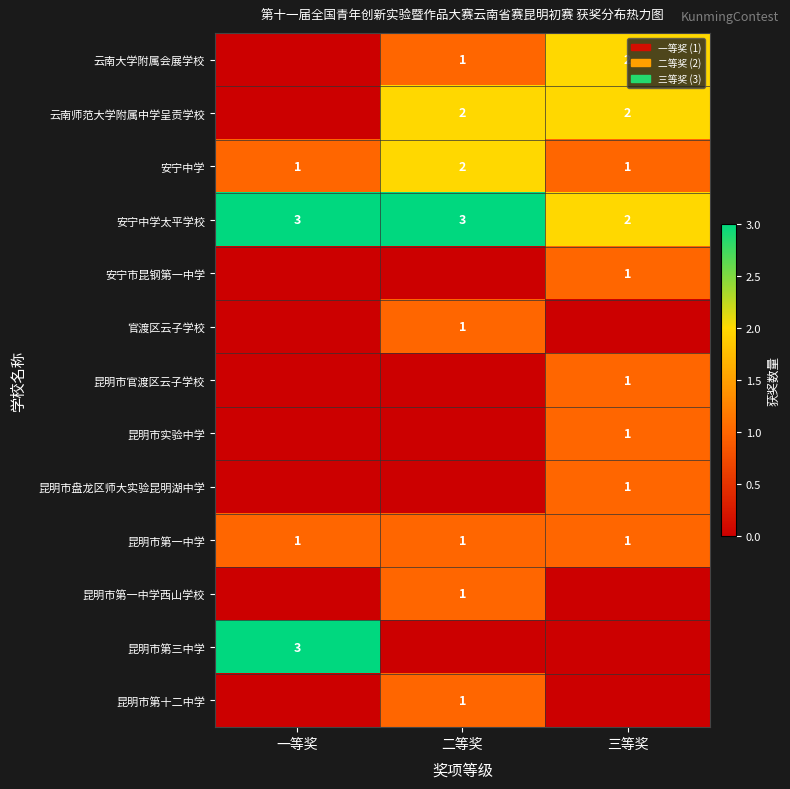

How many distinct data groups are displayed?

13